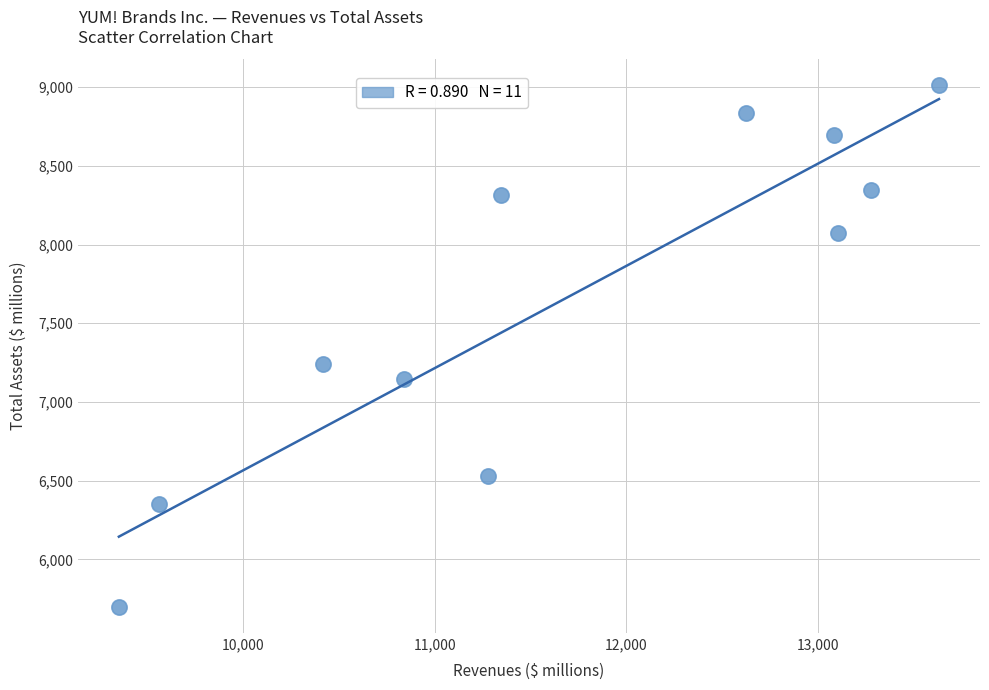

What is the range of X values (max minus min)?

4284